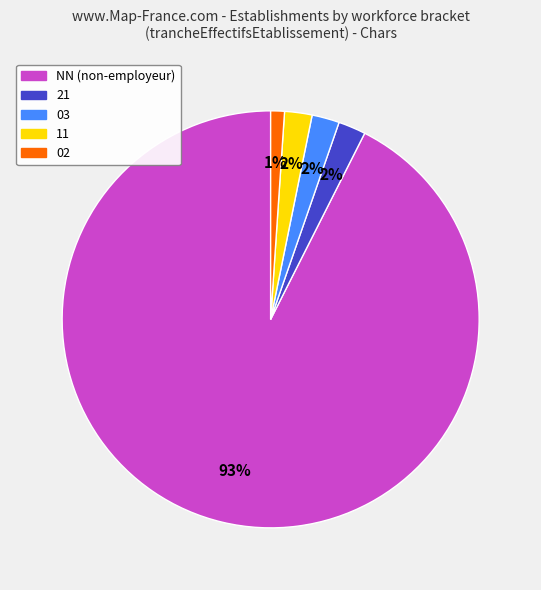

Approximately how many times larger is the value at 21 compared to 02?

2.0